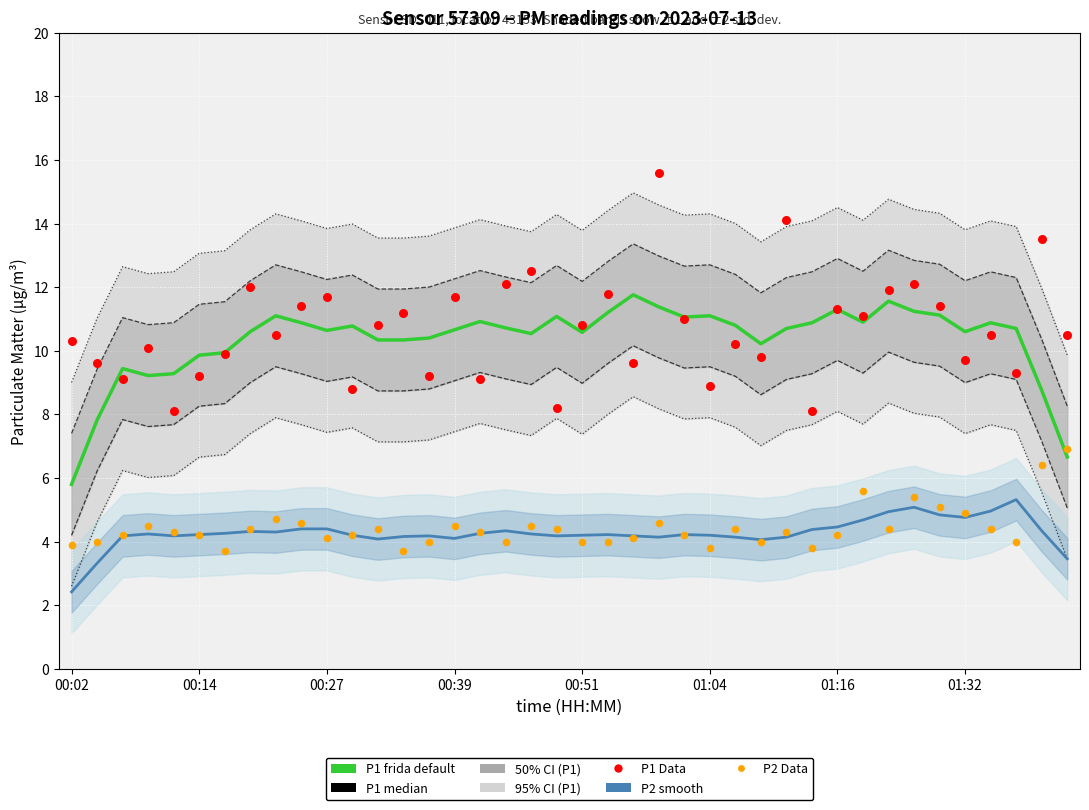

Which series contains the lowest Y value?

P2 smooth (median)